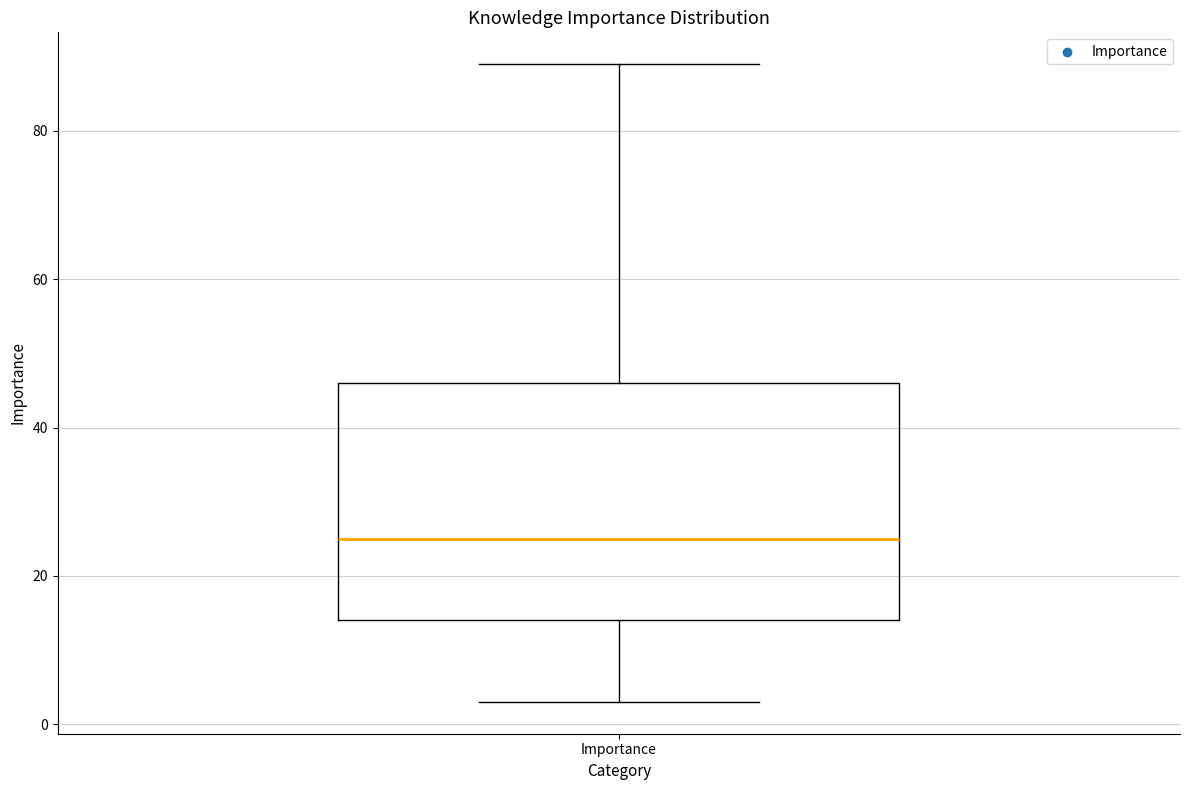

Where does the upper whisker of the box for Importance end on the y-axis? The values are not printed on the chart, so give them approximately, as read against the axis.

90